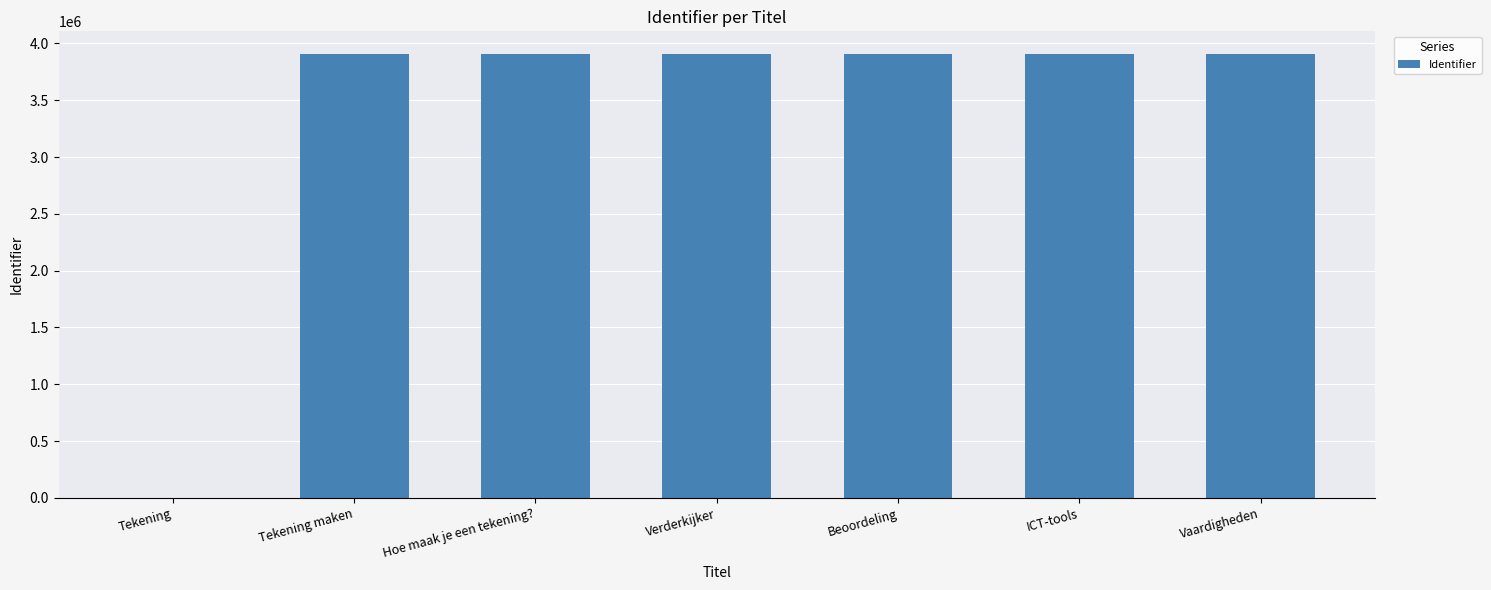

What is the sum of all values?

23467510